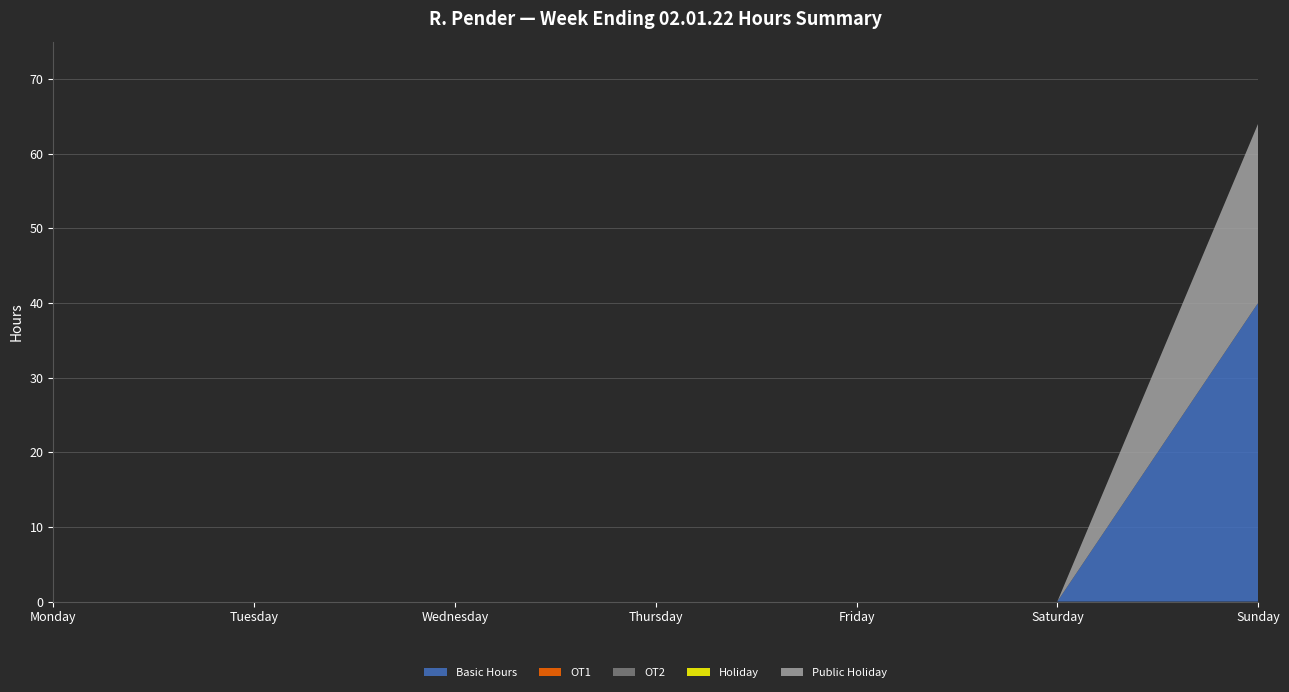

Reading left to right, transcribe all the data shown in this chart.

Basic Hours: 0	0	0	0	0	0	40
OT1: 0	0	0	0	0	0	0
OT2: 0	0	0	0	0	0	0
Holiday: 0	0	0	0	0	0	0
Public Holiday: 0	0	0	0	0	0	24